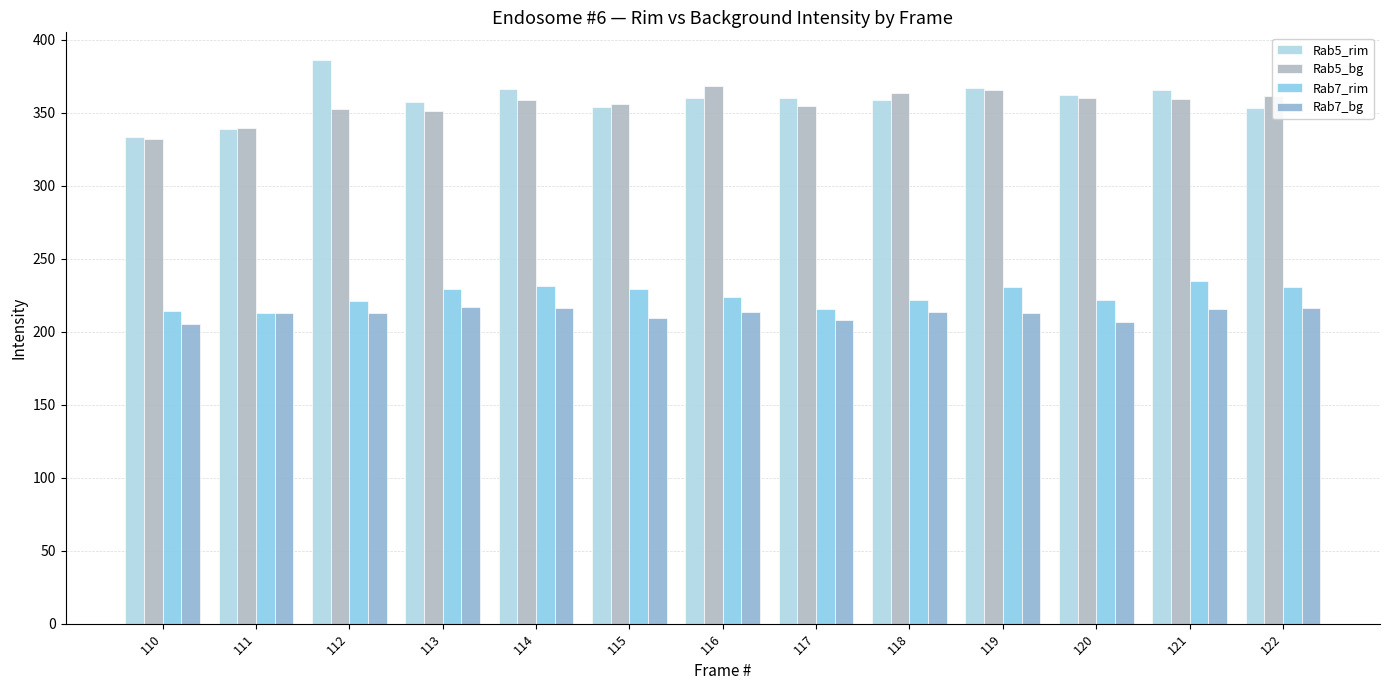

True or false: Rab5_rim has a value of 361.9 at 120.

True